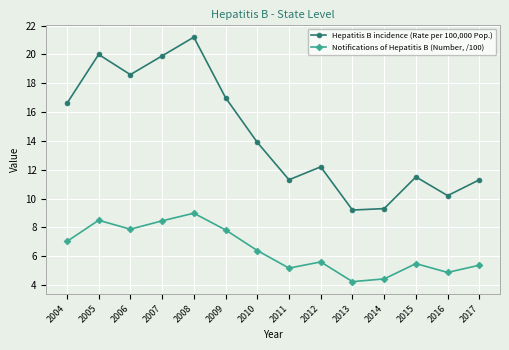

How many interior local valleys does the Notifications of Hepatitis B (Number, /100) series have?

4